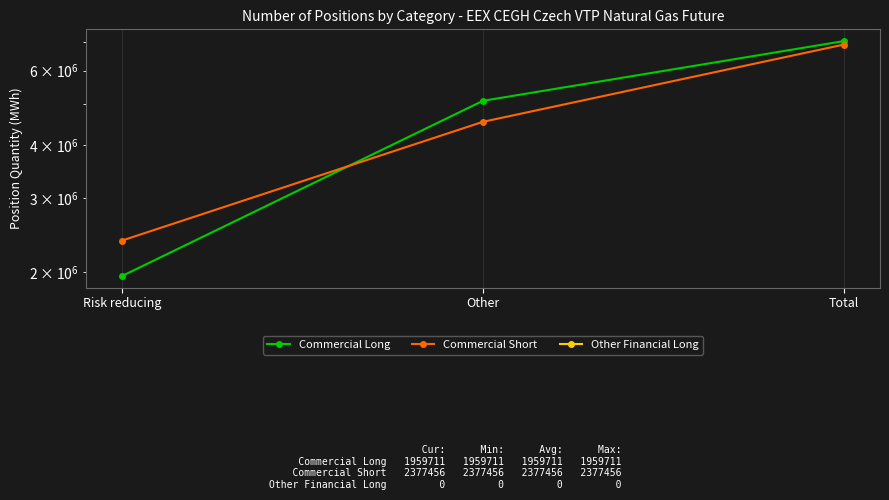

What are all the series names shown in the legend?

Commercial Long, Commercial Short, Other Financial Long